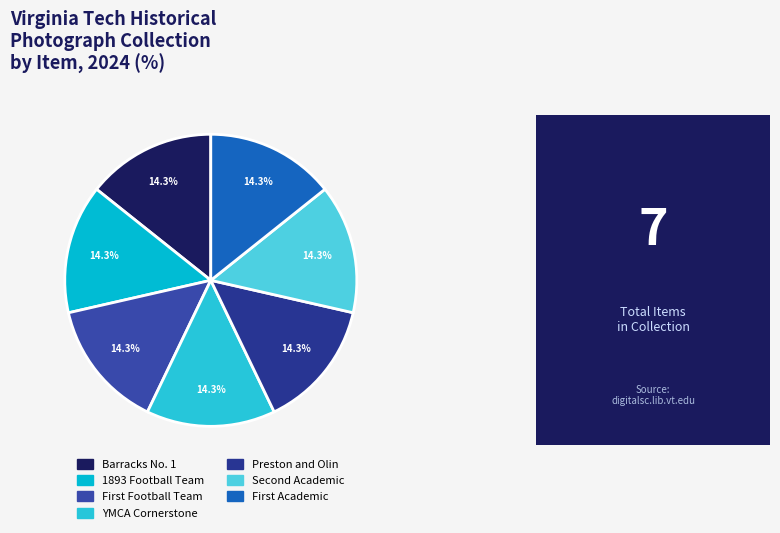

Rank the categories by value from highest to lowest.

Barracks No. 1, Preston and Olin, First Football Team, YMCA Cornerstone, 1893 Football Team, Second Academic, First Academic